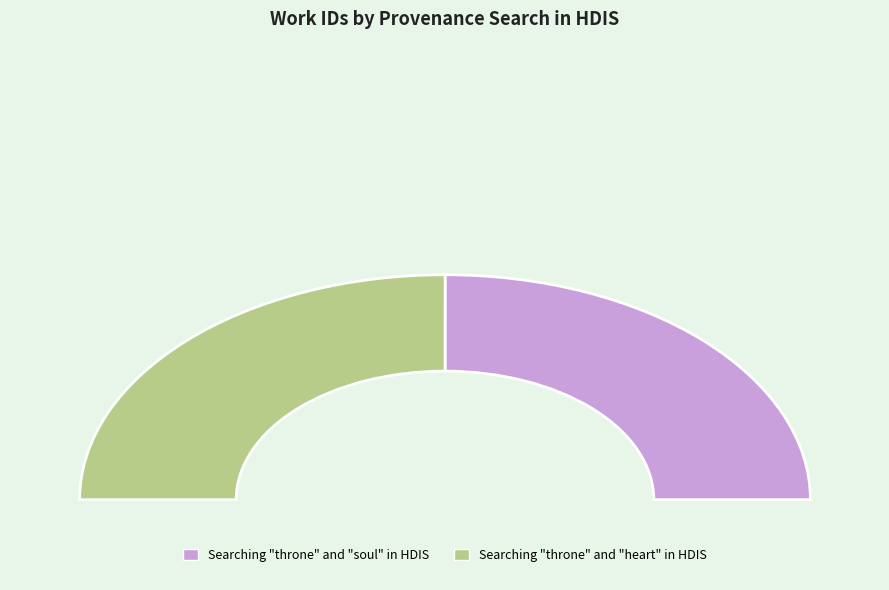

The Searching "throne" and "soul" in HDIS slice represents 50% of the pie. True or false?

True